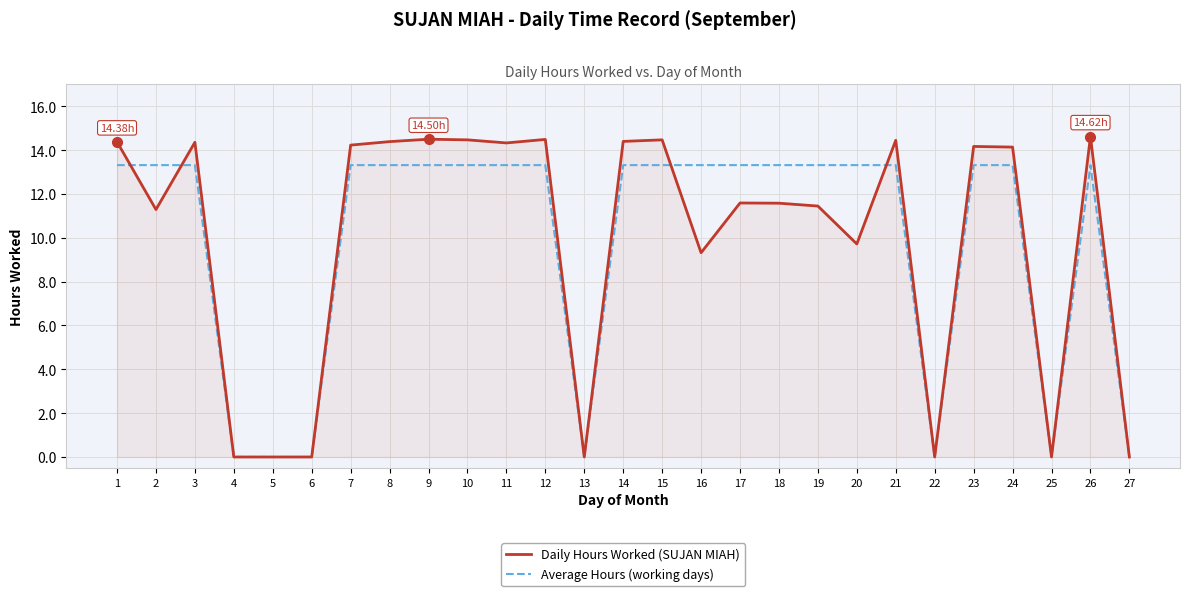

What are all the series names shown in the legend?

Daily Hours Worked (SUJAN MIAH), Average Hours (working days)